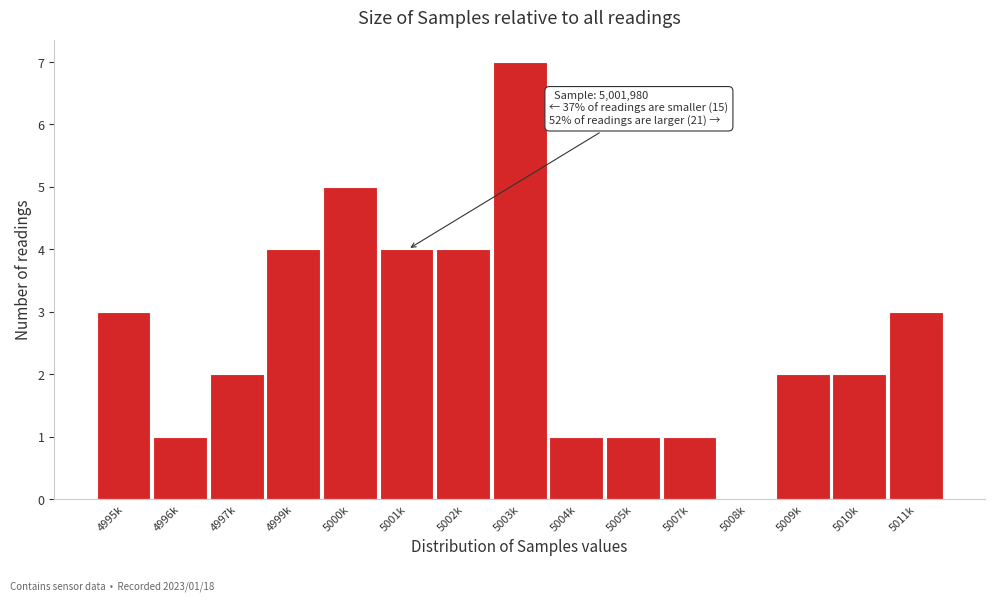

Reading left to right, what are all the values shown in this chart?

4995k=3	4996k=1	4997k=2	4999k=4	5000k=5	5001k=4	5002k=4	5003k=7	5004k=1	5005k=1	5007k=1	5008k=0	5009k=2	5010k=2	5011k=3